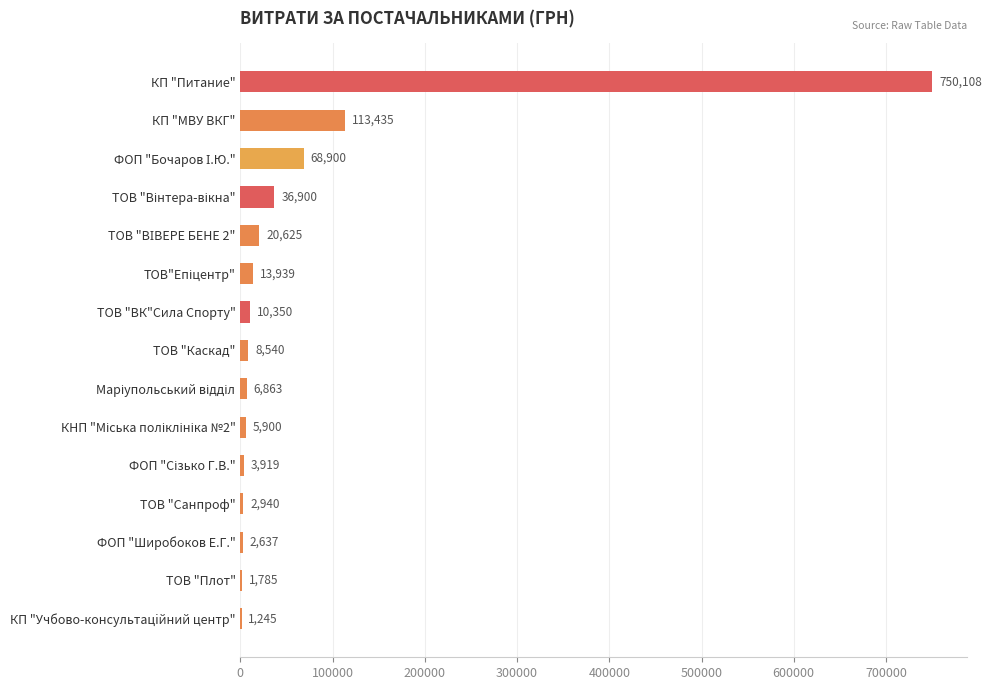

What is the maximum value shown in the chart?

750108.4